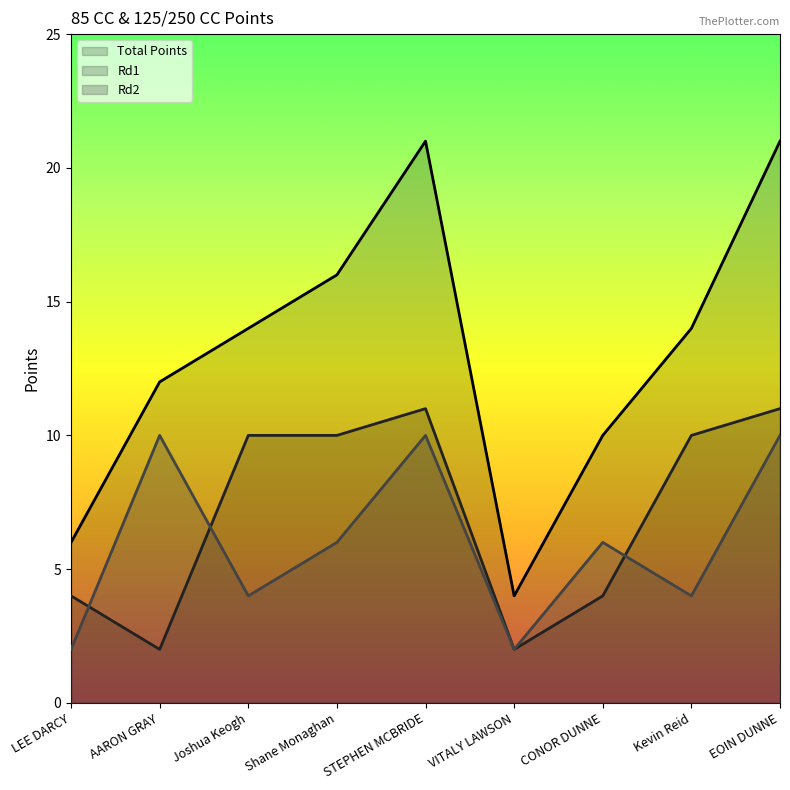

How many data points in Total Points are less than 14?

4